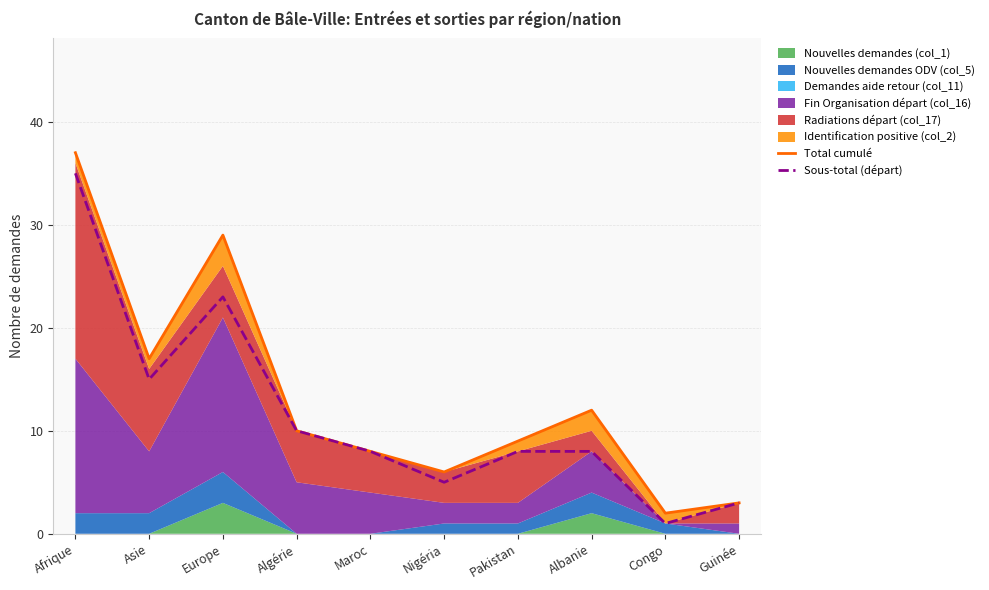

Which series has the largest total across all categories?

Total cumulé